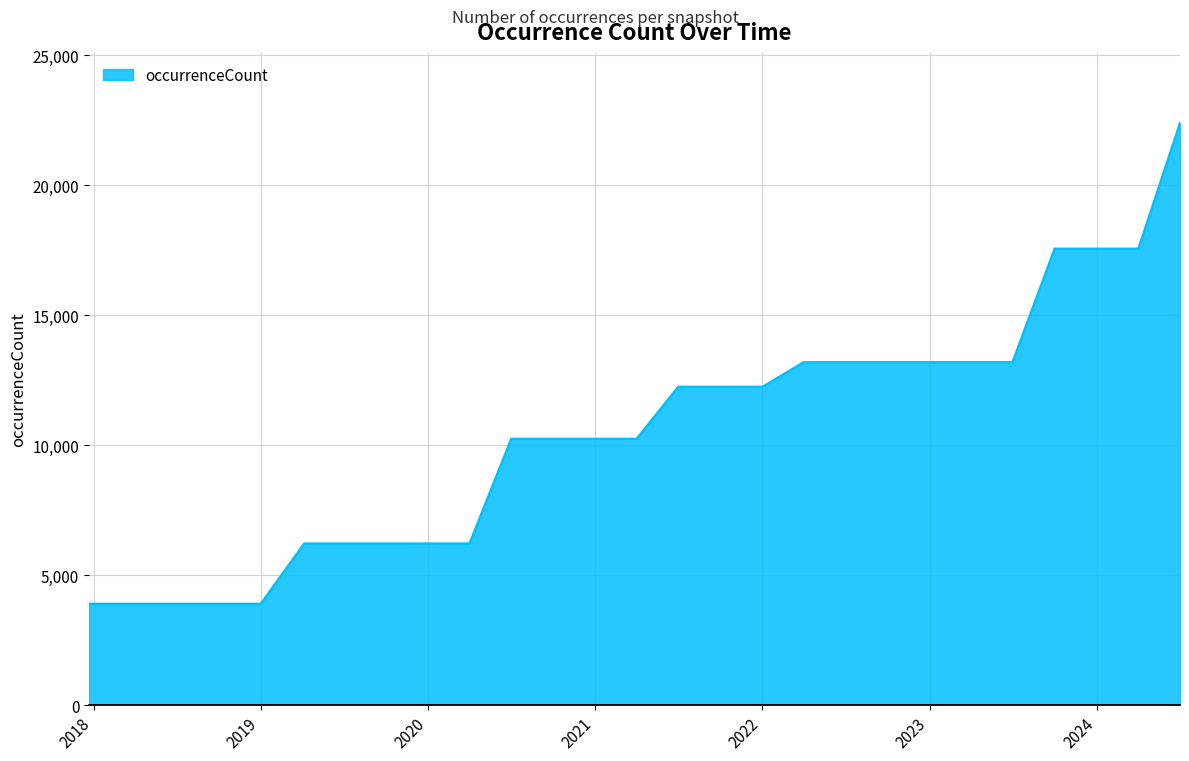

What is the maximum value shown in the chart?

22409